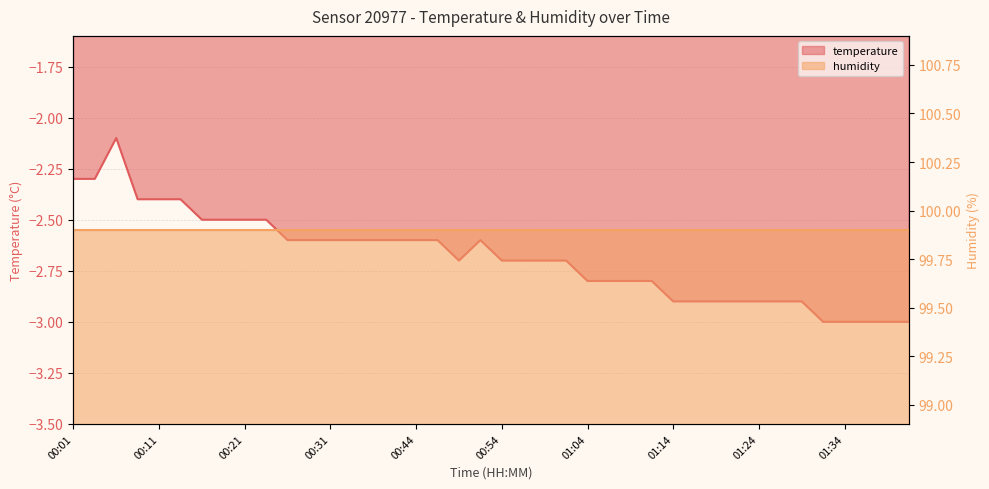

What is the difference between the maximum and minimum values?

0.9